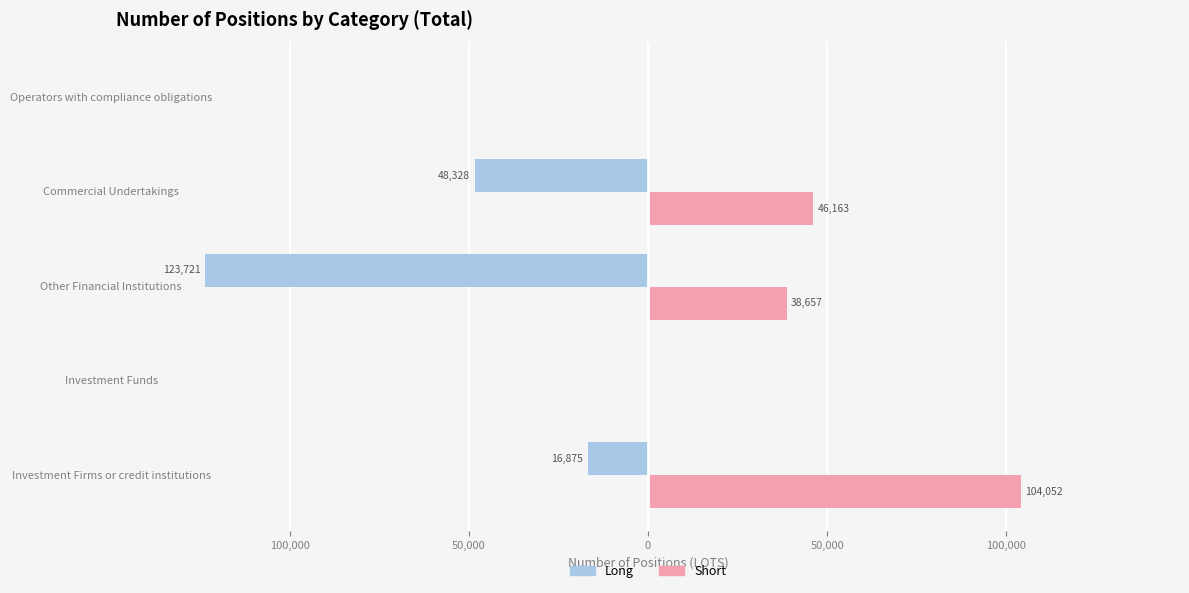

What are all the series names shown in the legend?

Long, Short